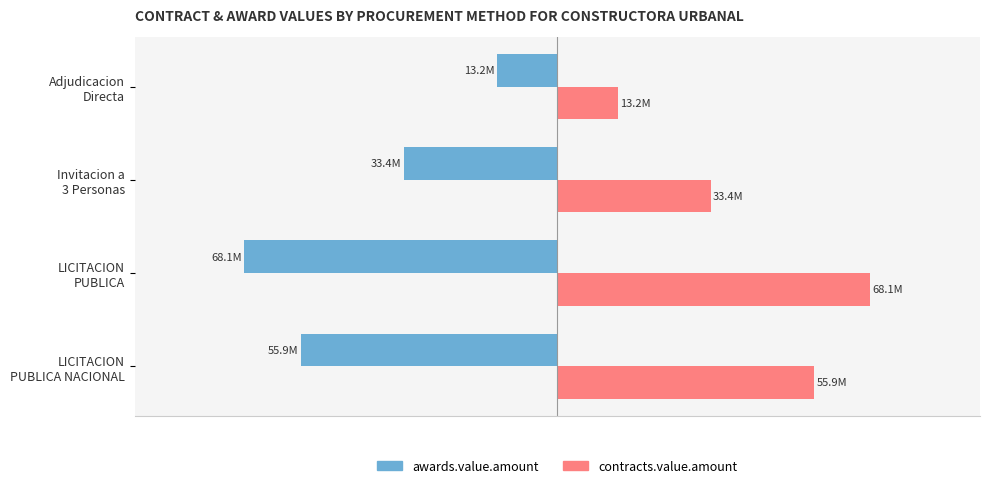

Rank the series by their maximum value, from highest to lowest.

contracts.value.amount, awards.value.amount